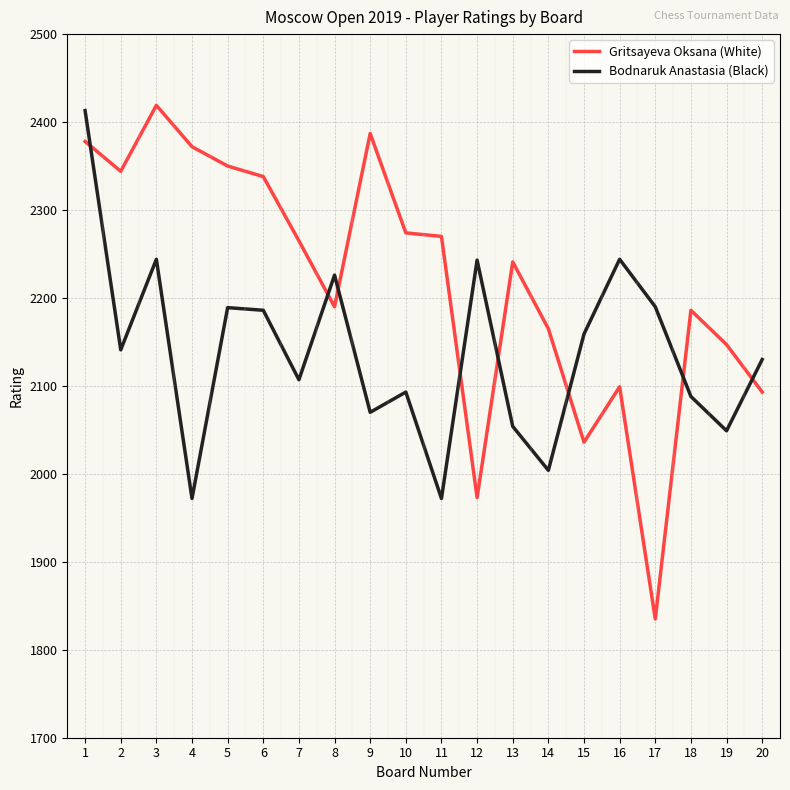

What value does the Bodnaruk Anastasia (Black) series have at 4?

1972